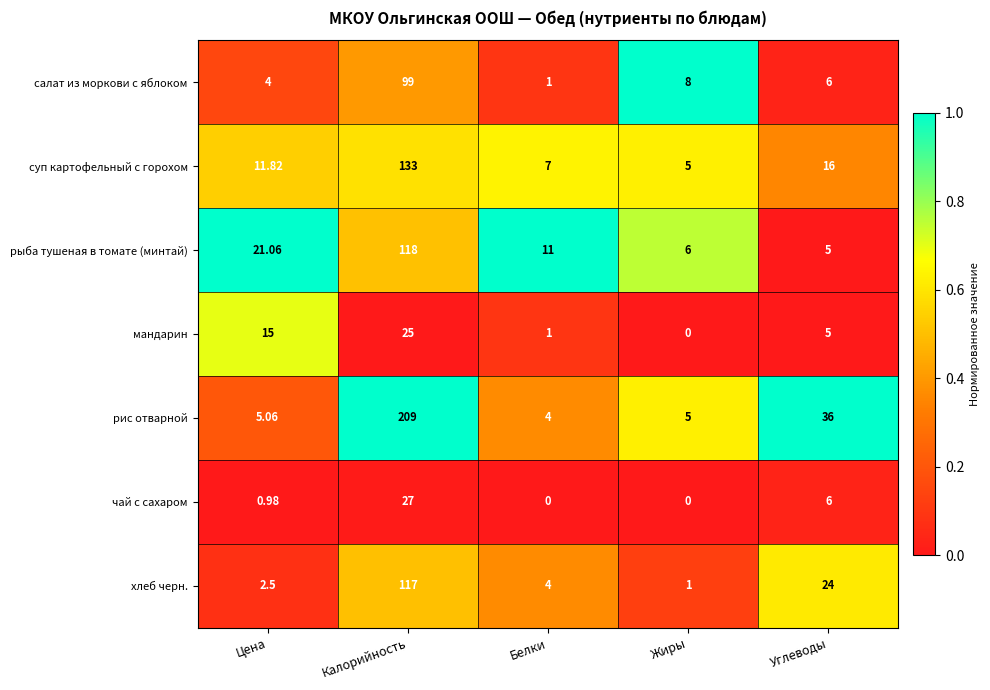

At which label does мандарин reach its peak?

Калорийность